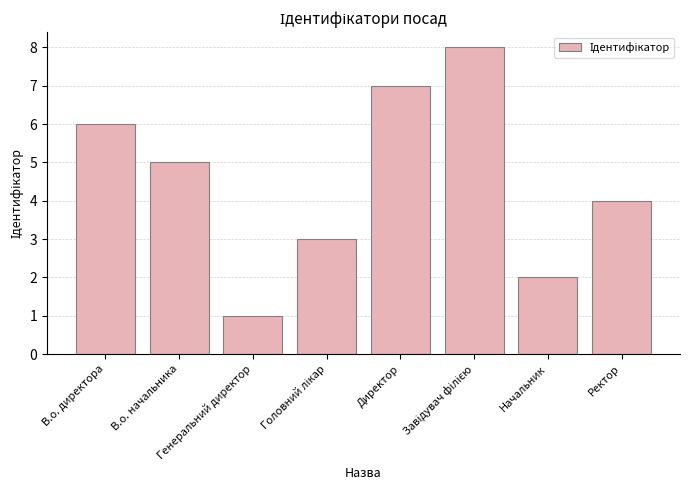

What is the maximum value shown in the chart?

8